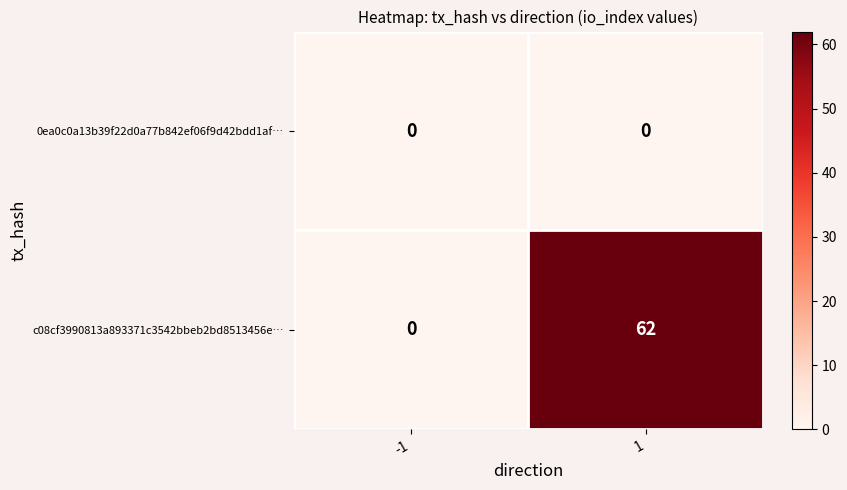

Read the c08cf3990813a893371c3542bbeb2bd8513456e… value at 1, to the nearest 10.

60